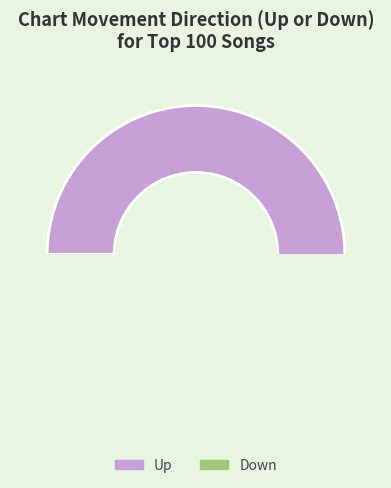

What is the change in value from Up to Down?

-24